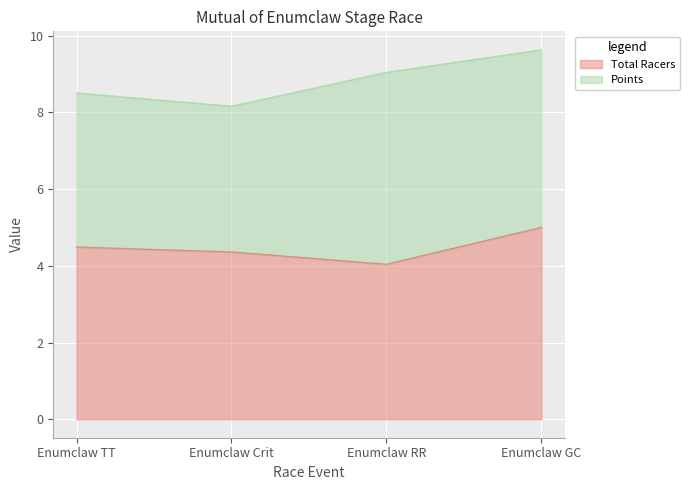

What is the average value?

4.5